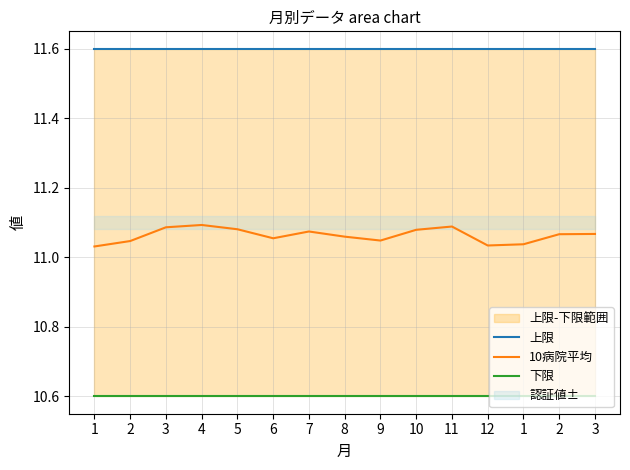

What is the spread (max minus min) of values at 9?

1.0